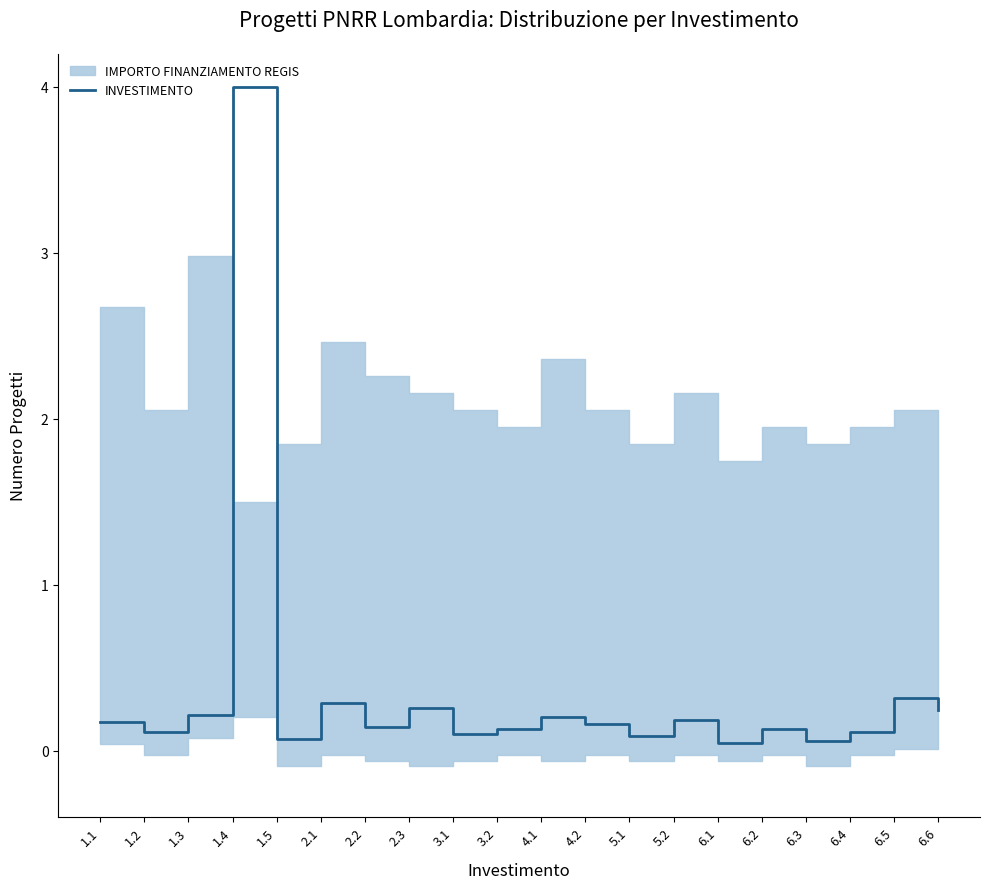

What is the label of the 20th point from the right?

1.1